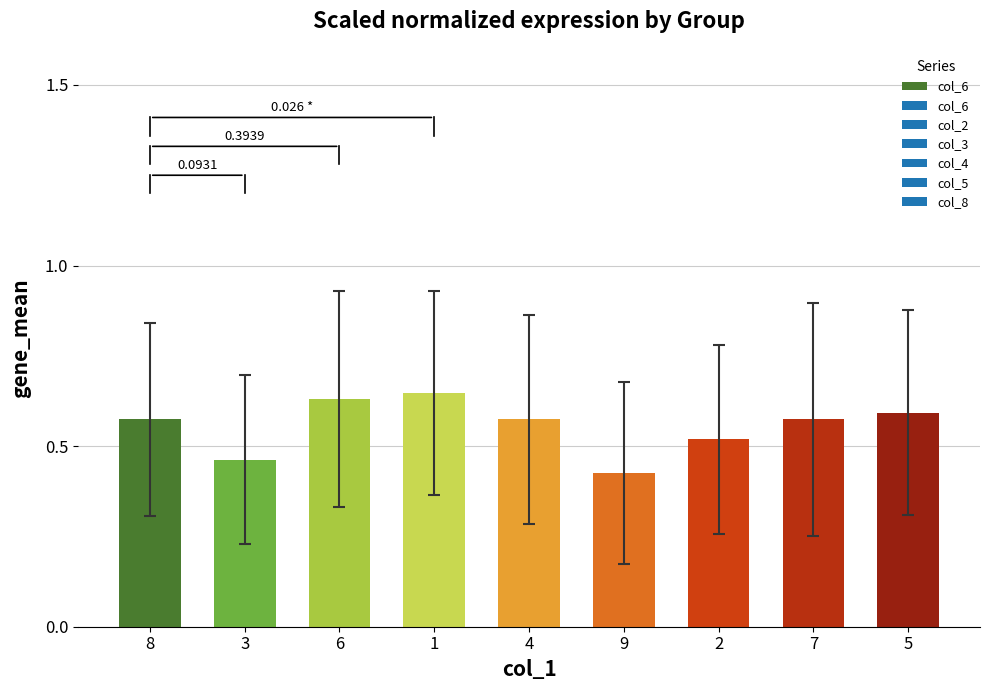

What is the label of the 8th bar from the left?

7